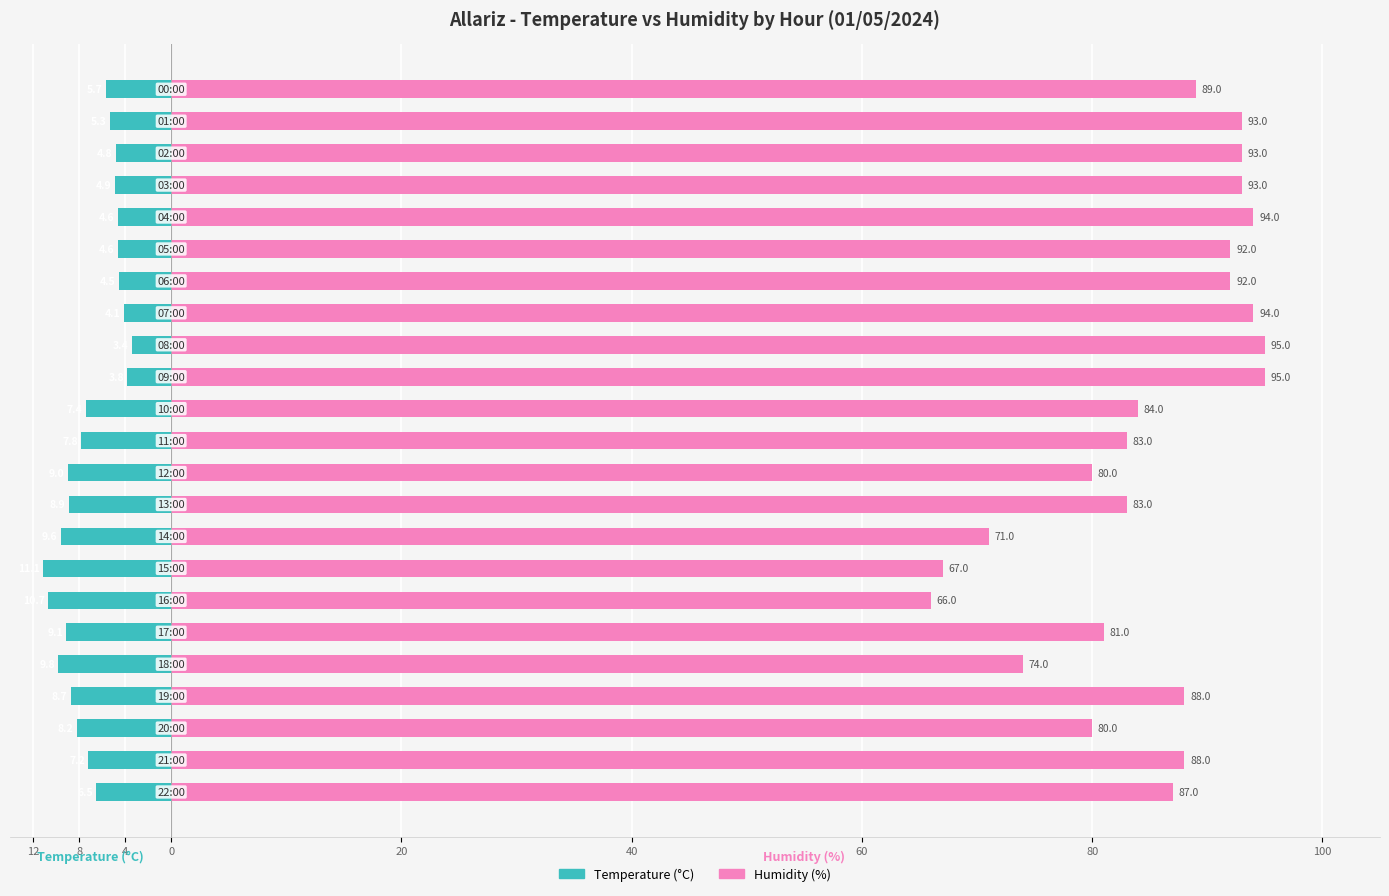

How many series are shown in this chart?

2